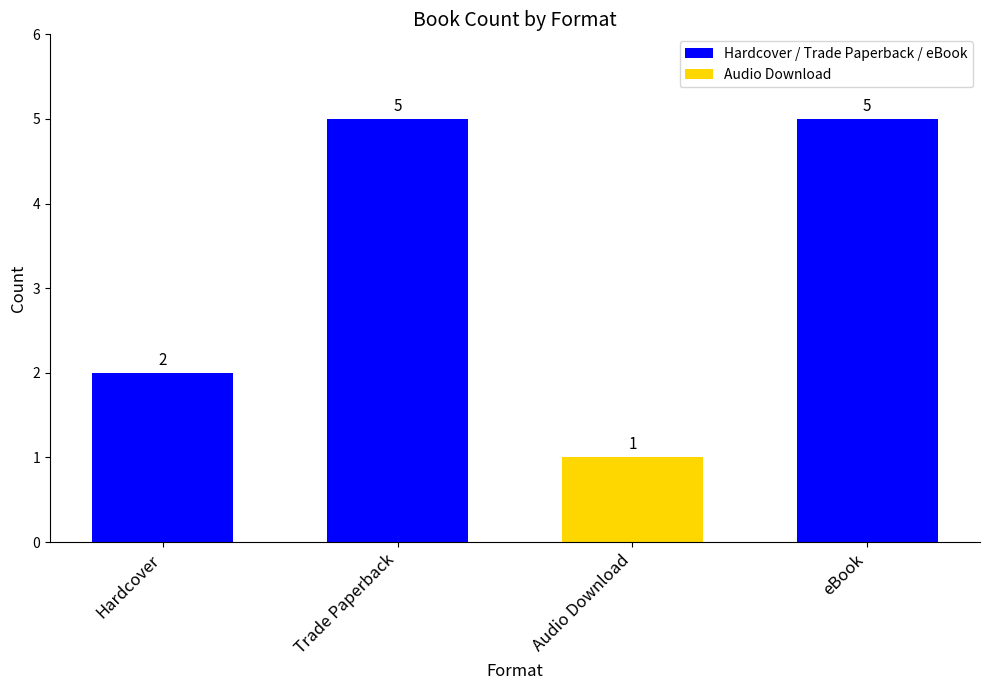

Count the values in the range 2 to 5.

3